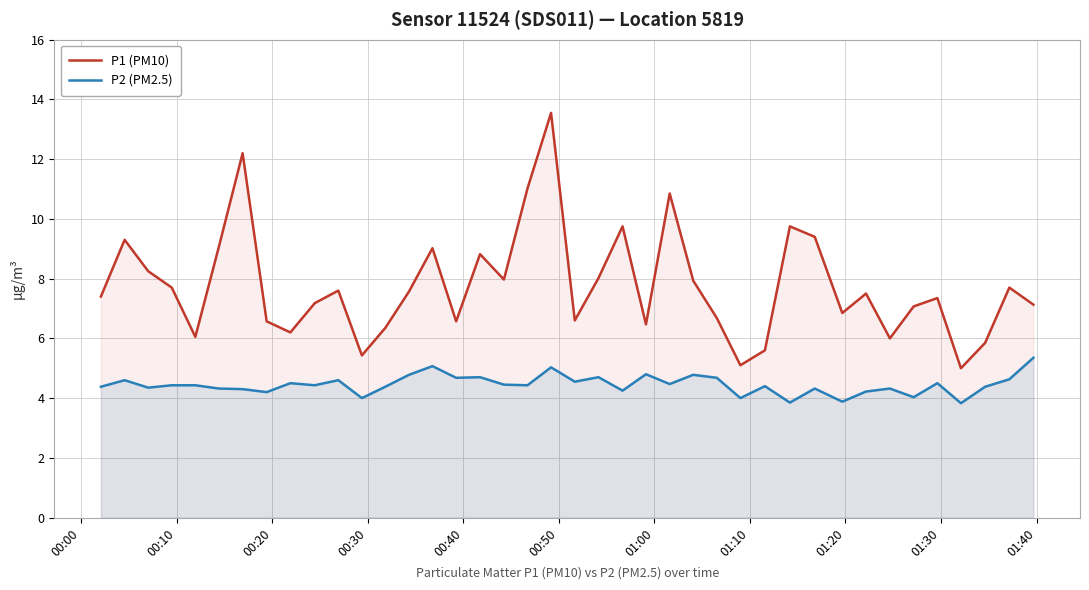

Which series has the widest spread of values?

P1 (PM10)